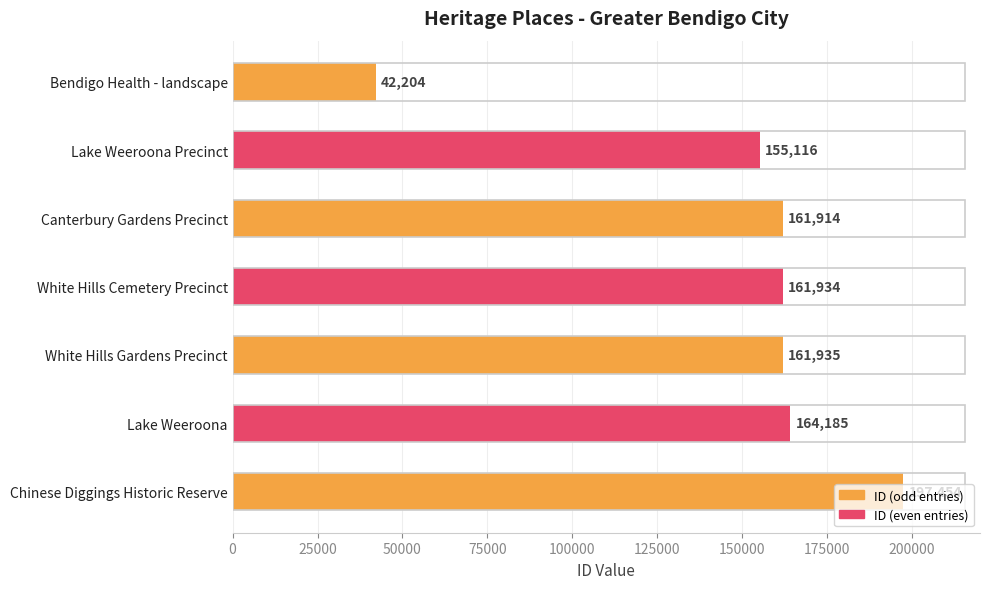

At which label is the value closest to 119829?

Lake Weeroona Precinct